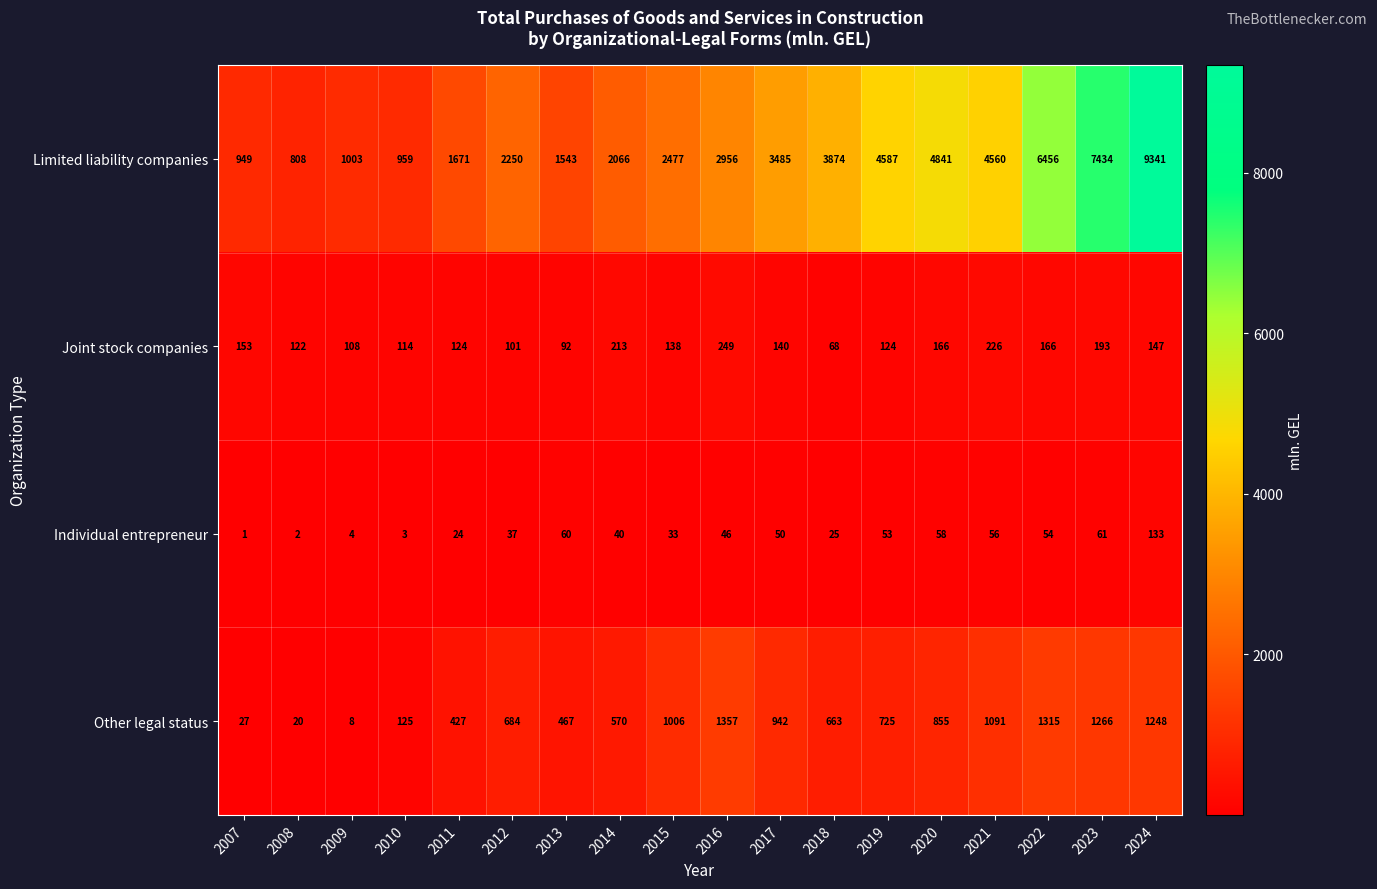

At how many categories does at least one series exceed 6678?

2